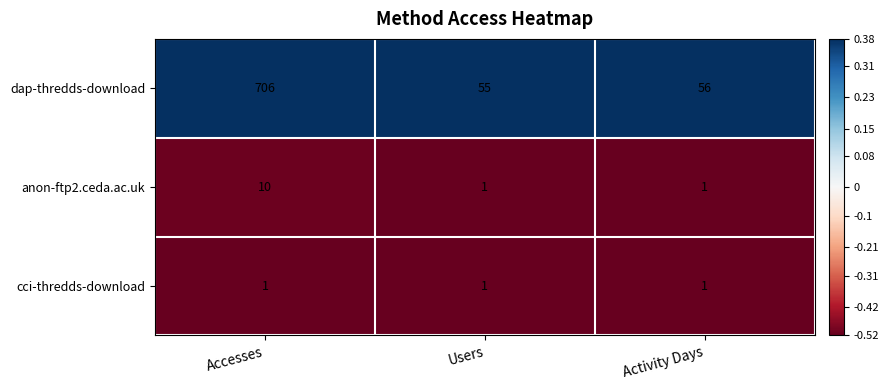

At which category is the sum across all series the highest?

Accesses